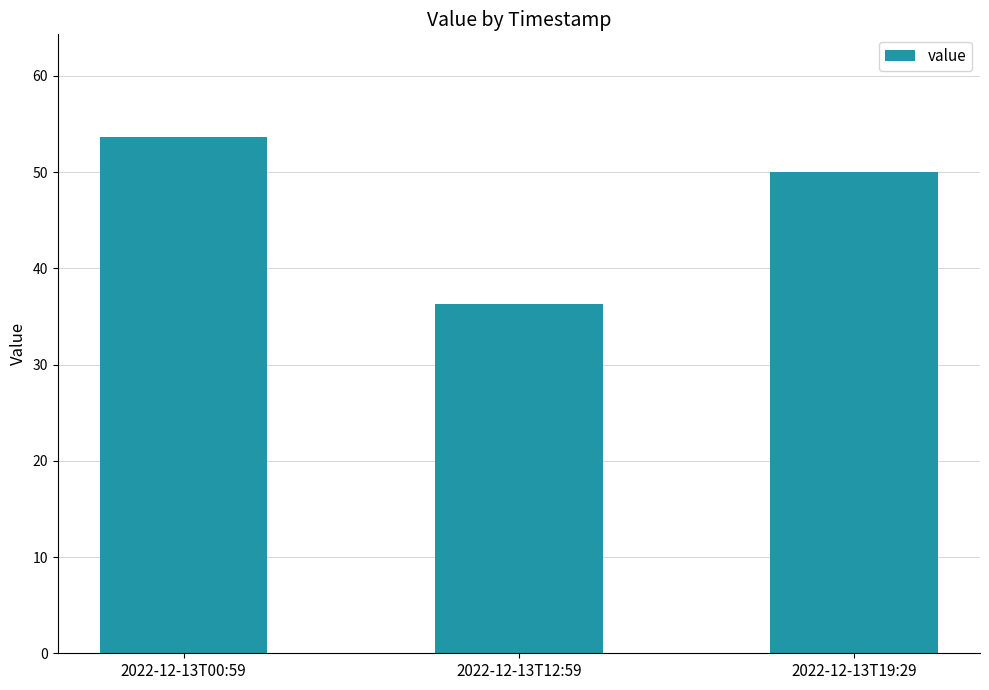

At which label is the value closest to 44?

2022-12-13T19:29